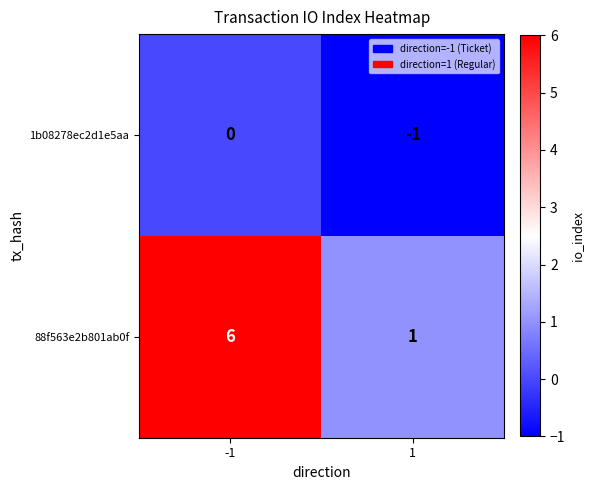

True or false: 88f563e2b801ab0f has a value of 3 at -1.

False